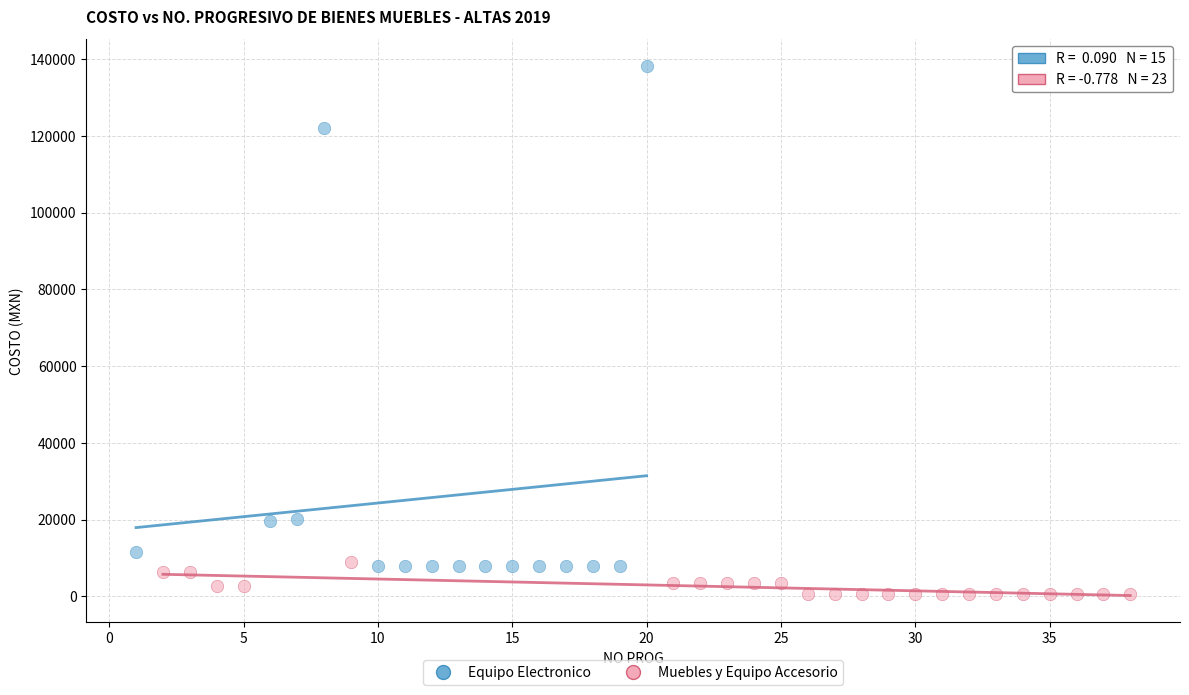

What are all the series names shown in the legend?

Equipo Electronico, Muebles y Equipo Accesorio